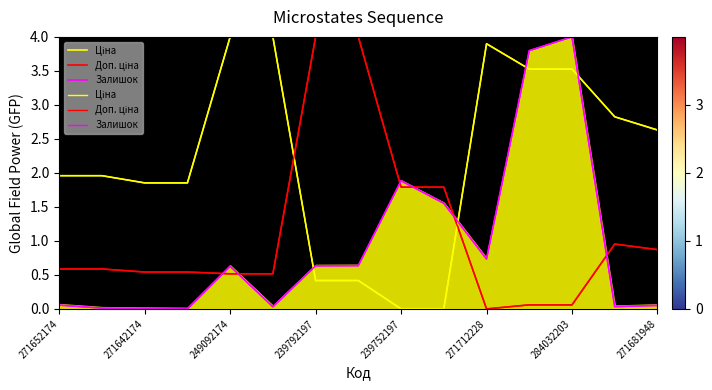

In Залишок, how many points are lower than both neighbors (excluding endpoints)?

4